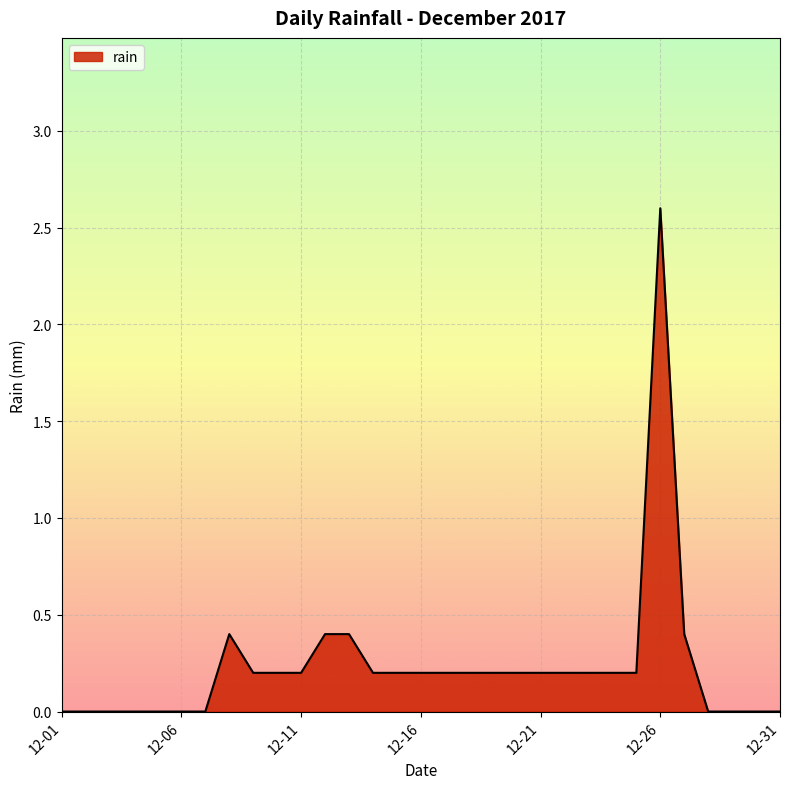

What is the maximum value shown in the chart?

2.6